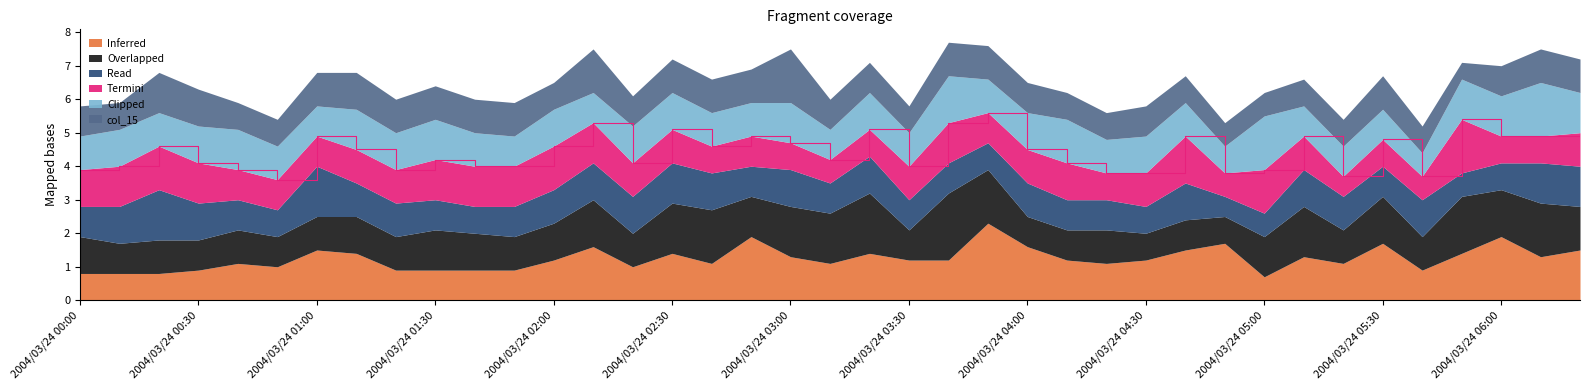

What is the total value across all series at 2004/03/24 05:00?

6.2